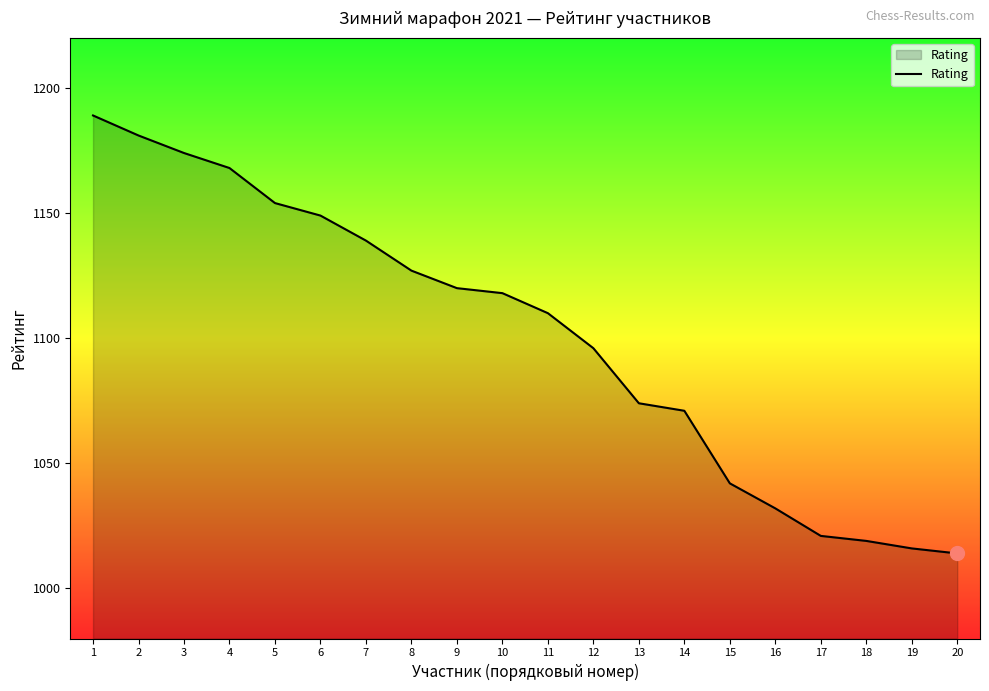

Where is the data nearest to the value 1101?

12